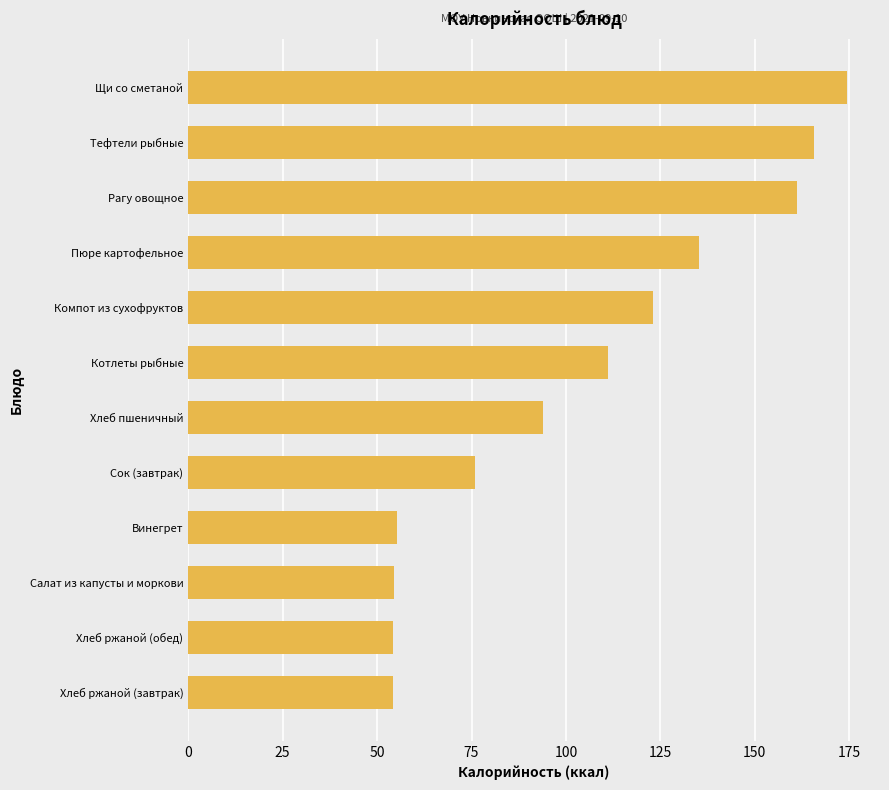

Between Котлеты рыбные and Салат из капусты и моркови, which is larger?

Котлеты рыбные